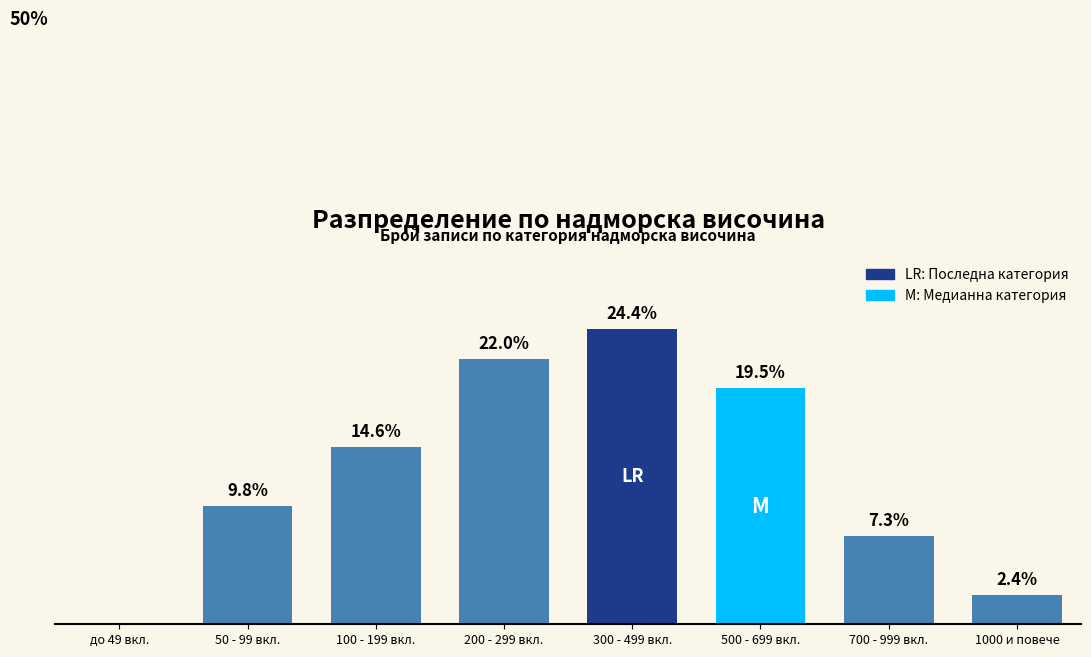

Which category has the highest value across all series?

300 - 499 вкл.